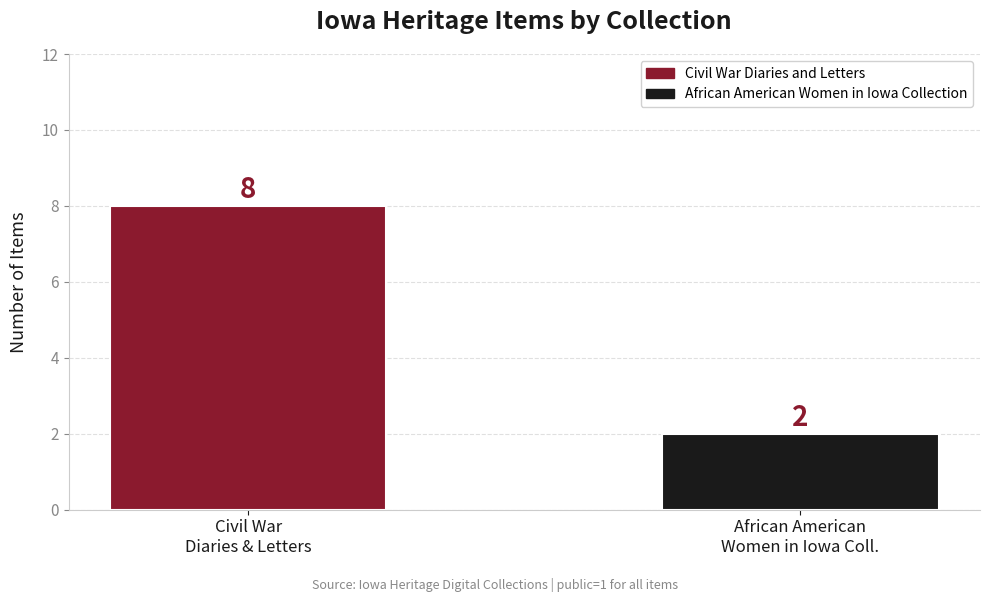

Which category has the highest value across all series?

Civil War
Diaries & Letters